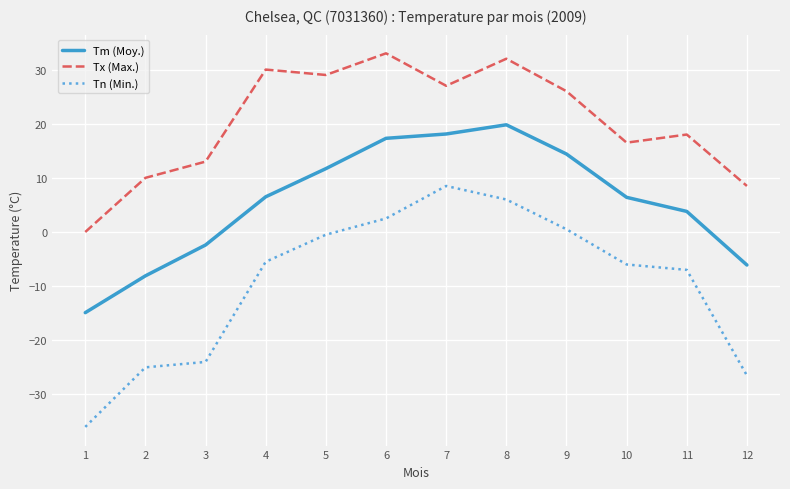

Is it true that Tm (Moy.) equals -2.4 at 3?

True